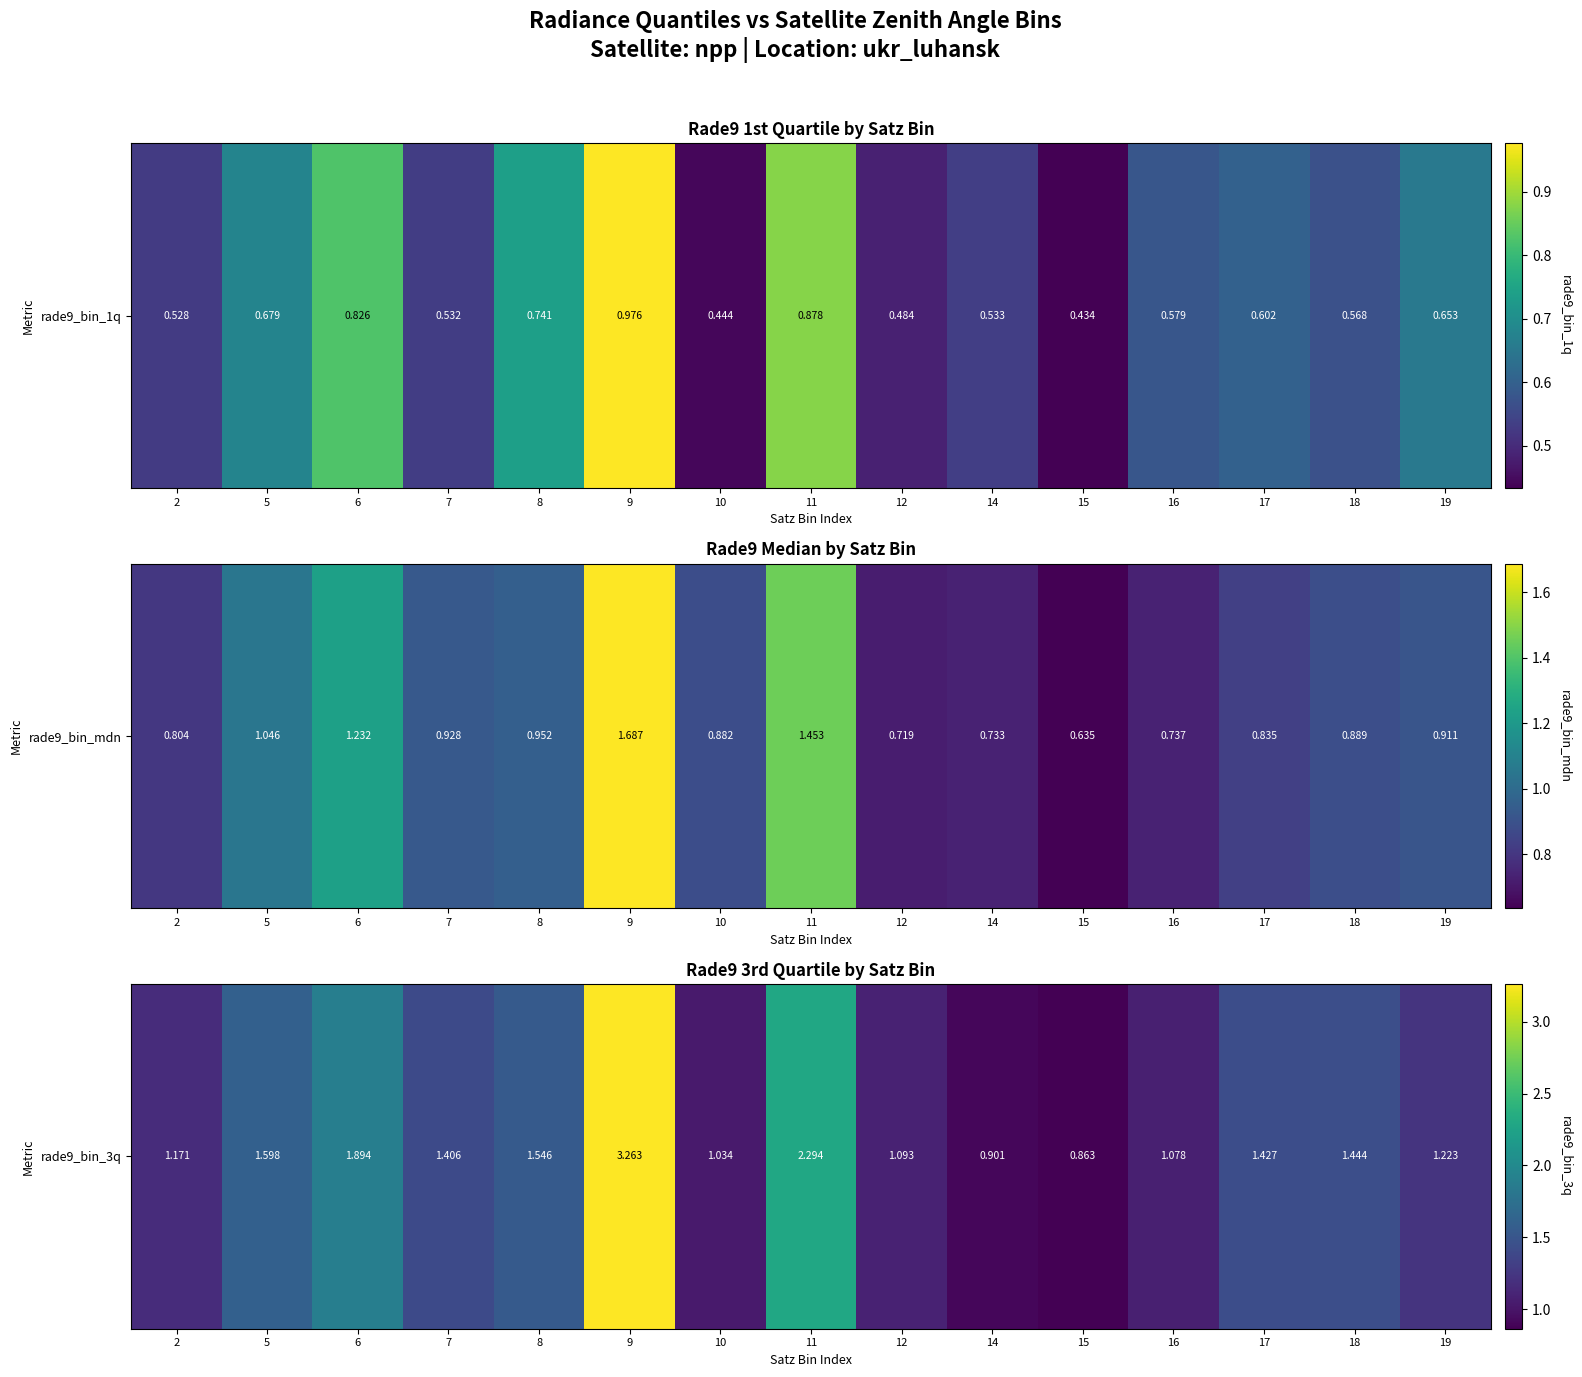

Between 7 and 5, which is larger?

5